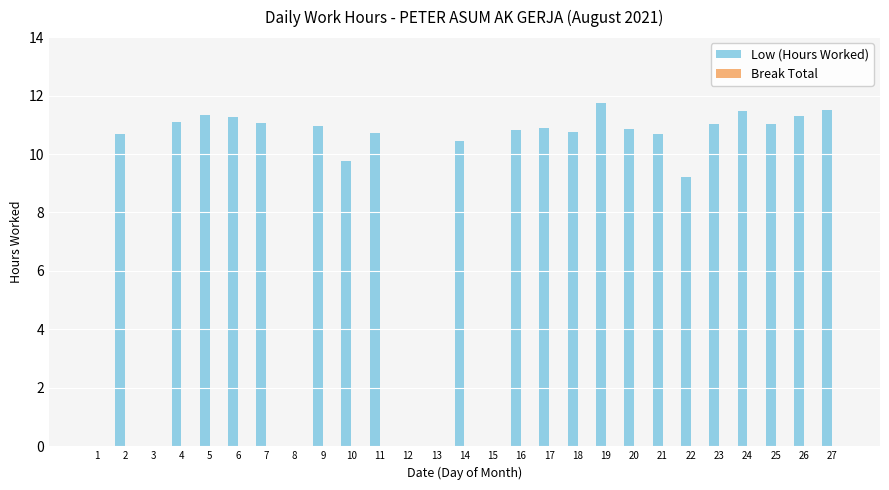

What is the sum of all values?

228.7